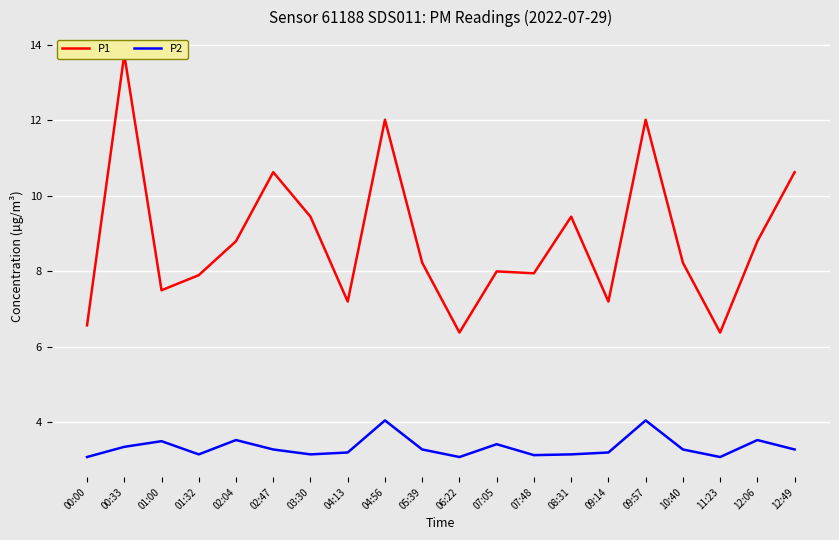

In P2, how many points are higher than both neighbors (excluding endpoints)?

6